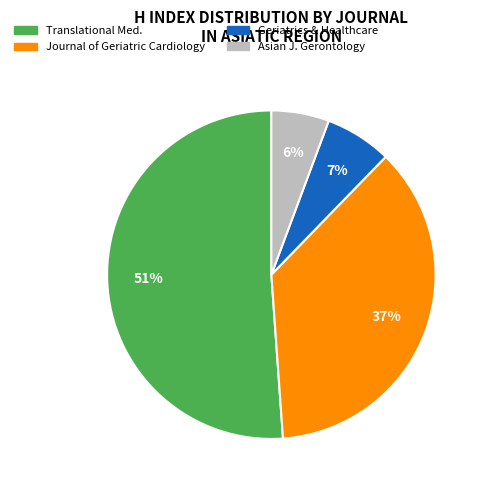

To the nearest percent, what is the difference between the Asian J. Gerontology and Translational Med. slice percentages?

45%